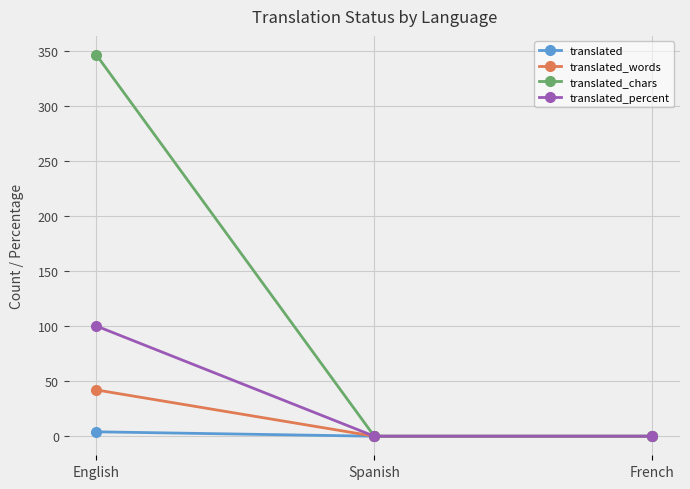

Rank the series at English from lowest to highest value.

translated, translated_words, translated_percent, translated_chars